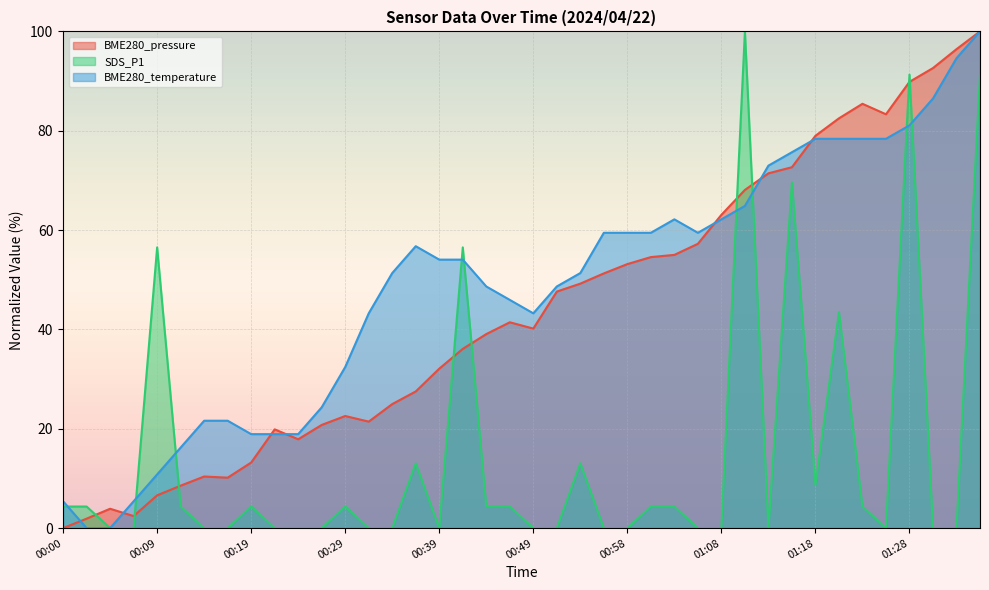

Between 00:17 and 00:46, which series saw the biggest shift?

BME280_pressure